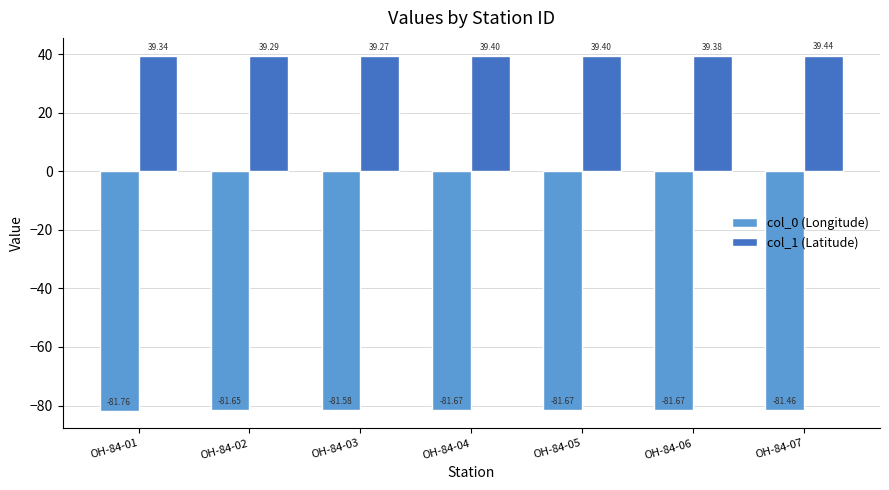

Is the value of col_0 (Longitude) at OH-84-03 greater than the value of col_1 (Latitude) at OH-84-03?

No